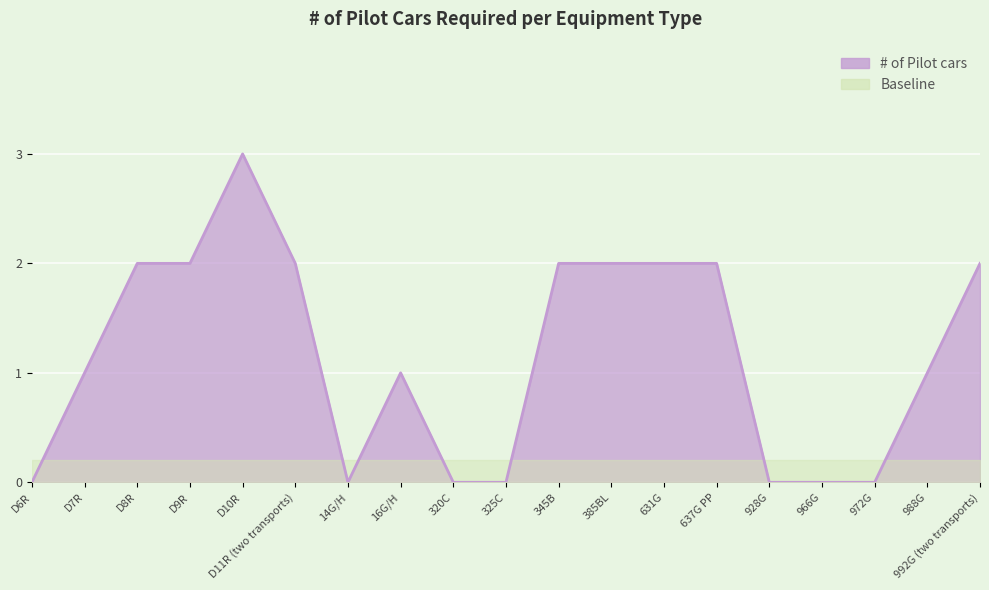

Between 325C and D11R (two transports), which is larger?

D11R (two transports)